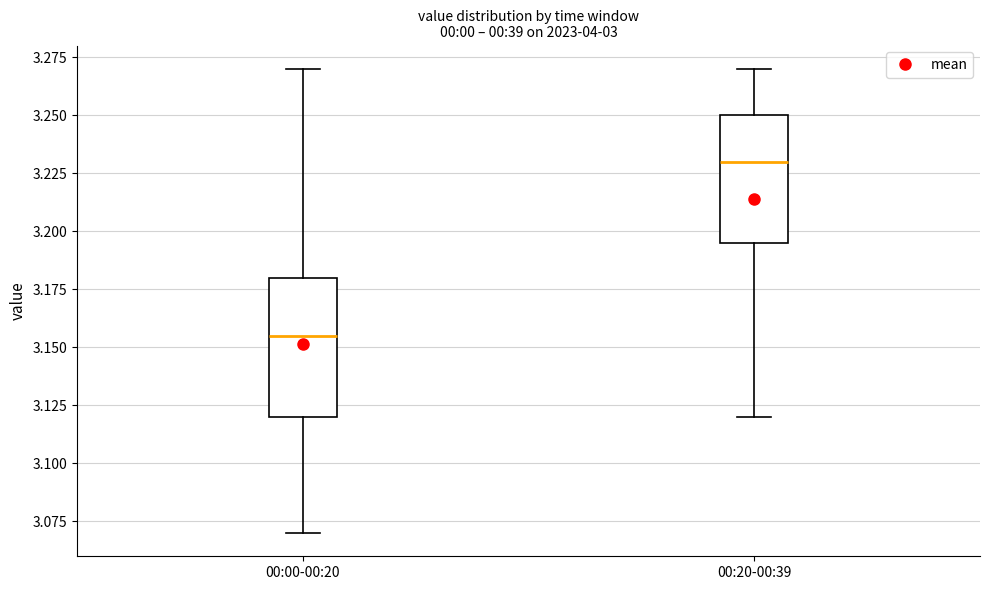

Where does the upper whisker of the box for 00:00-00:20 end on the y-axis? The values are not printed on the chart, so give them approximately, as read against the axis.

3.270